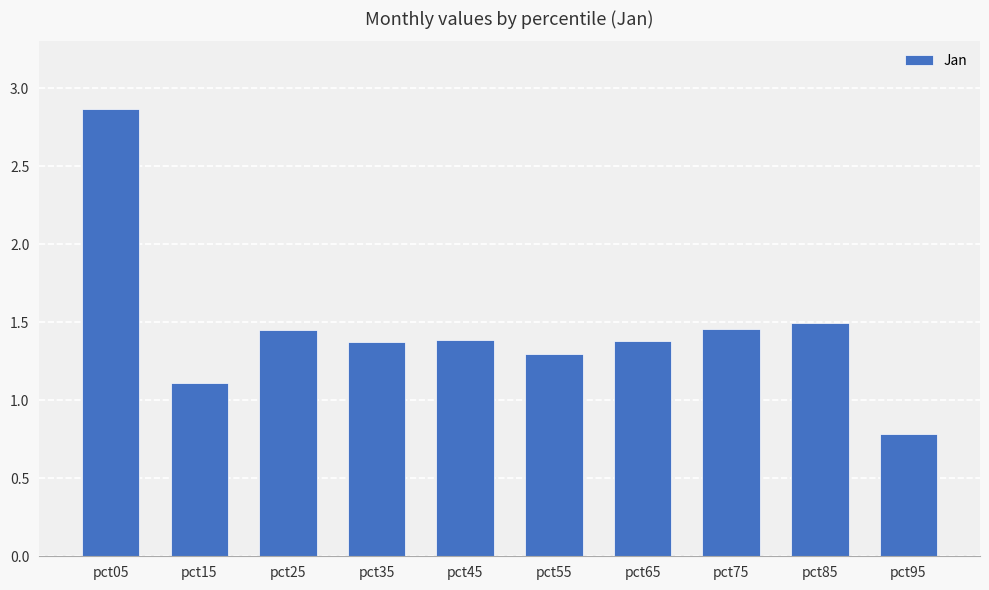

Is it true that the value at pct55 is 1.3?

True